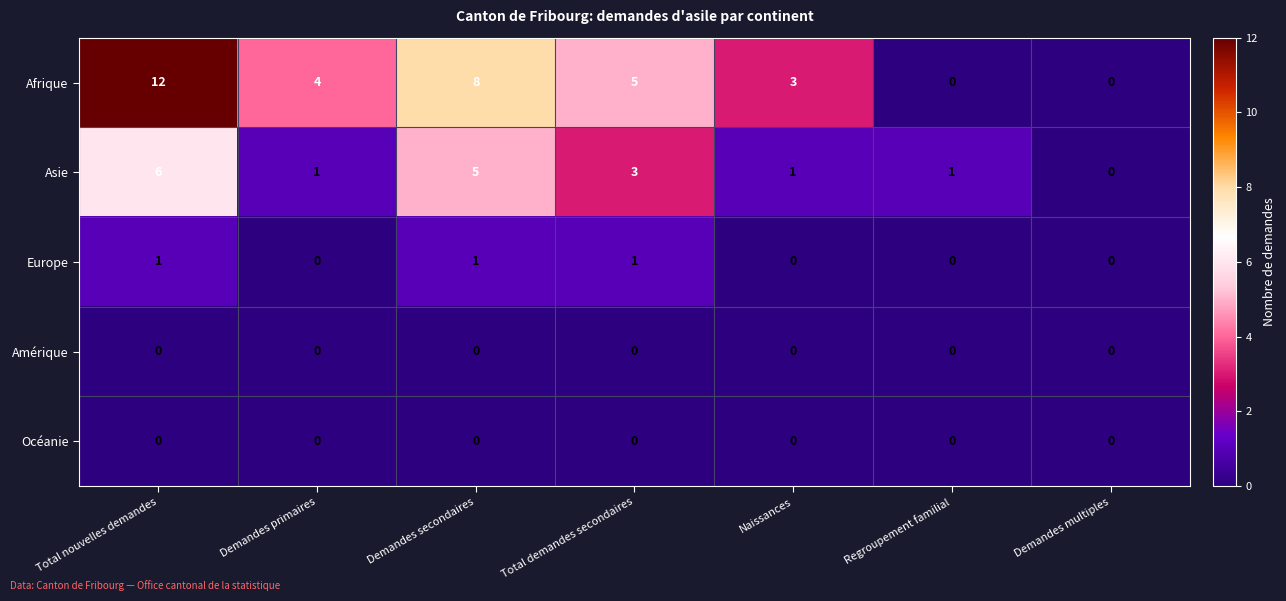

At which label does Asie first exceed 1?

Total nouvelles demandes